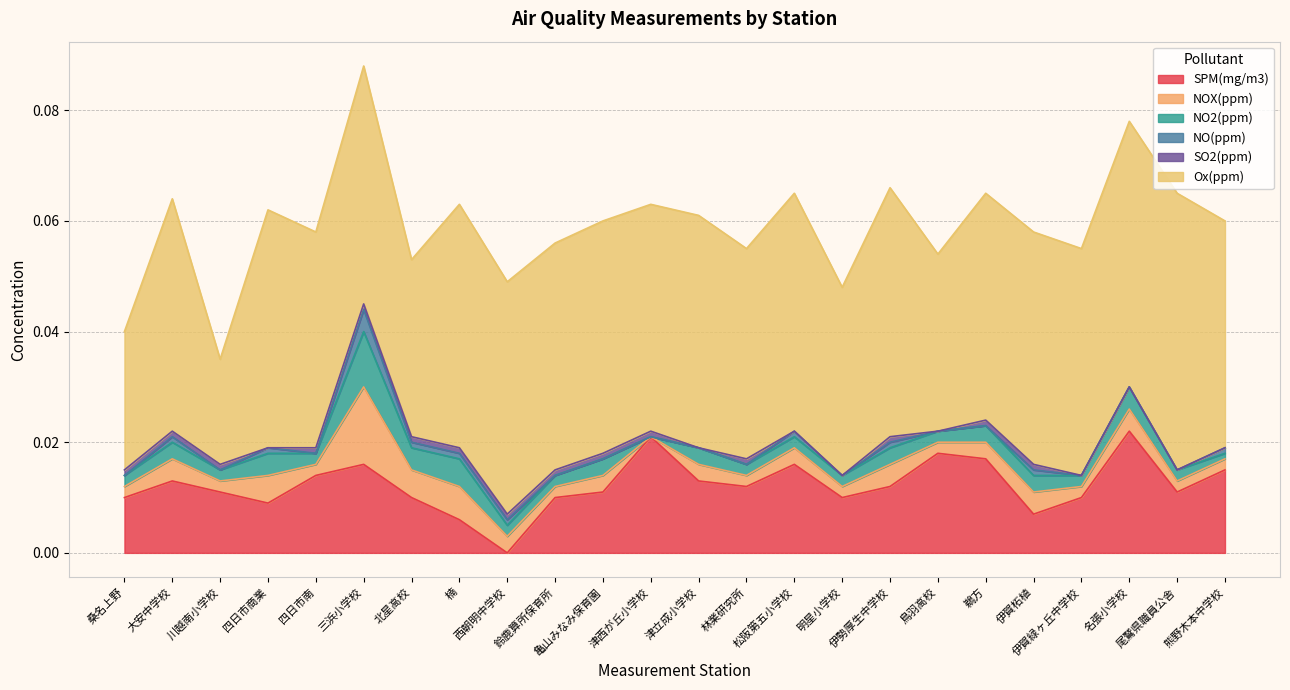

How many data points in SO2(ppm) are above 0?

15